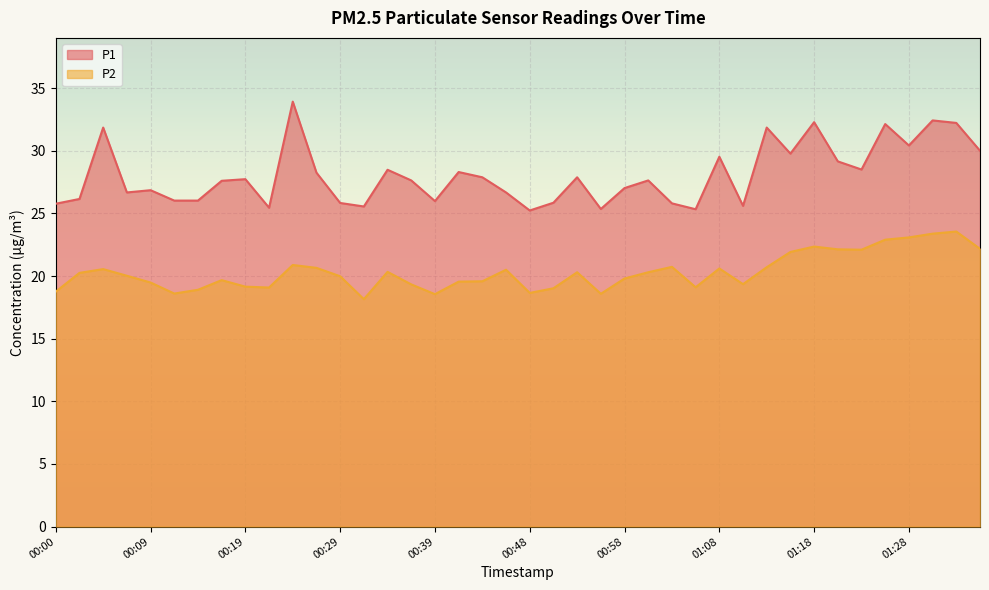

What are all the series names shown in the legend?

P1, P2